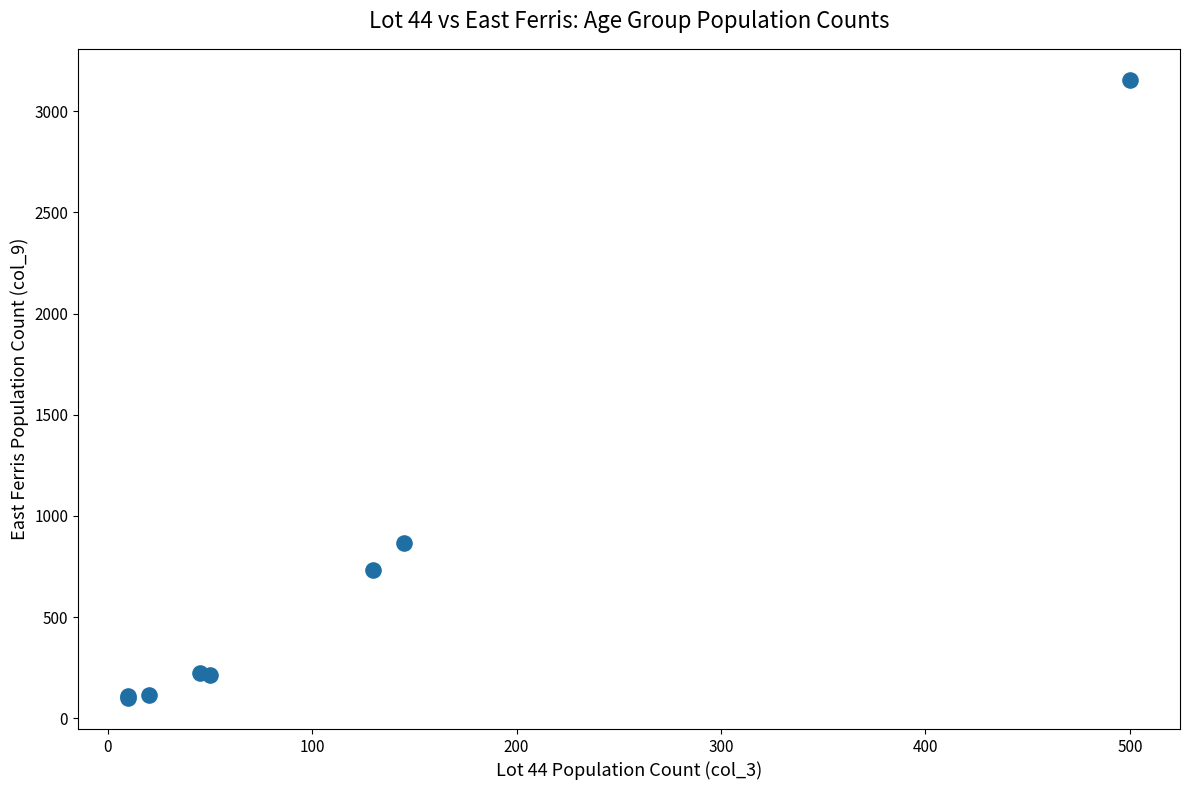

What Y value in the scatter plot is closest to 1627?

865